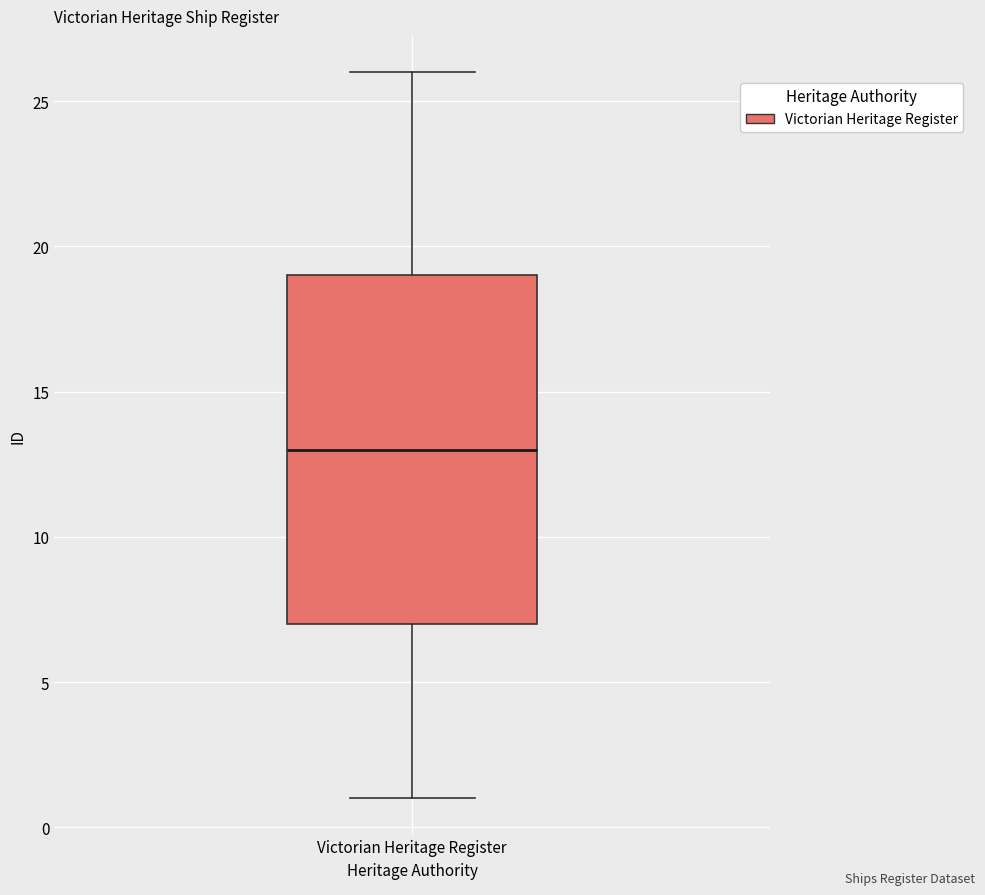

Read this box plot against the y-axis: the position of the median line, the range covered by the box, and the ends of both whiskers. The values are not printed on the chart, so give them approximately, as read against the axis.

median 13, box 7 to 19, whiskers 1 to 26